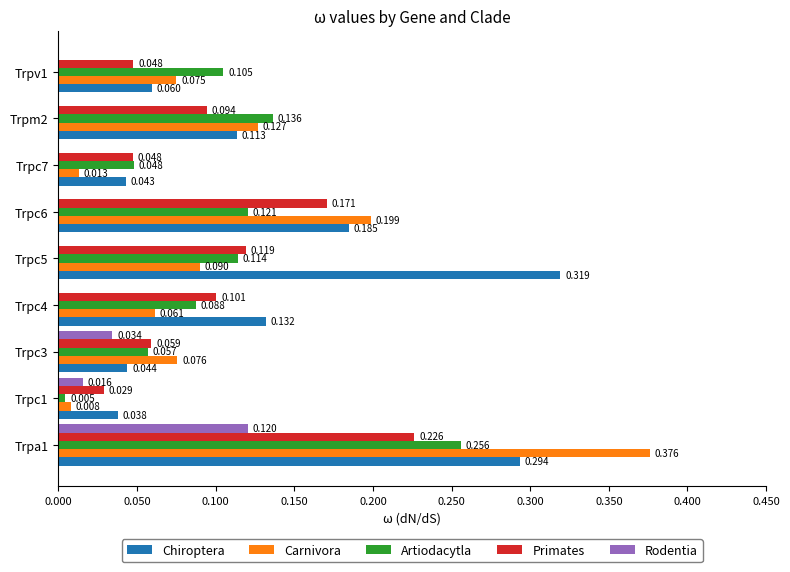

Between Trpc5 and Trpc6, which series saw the biggest shift?

Chiroptera